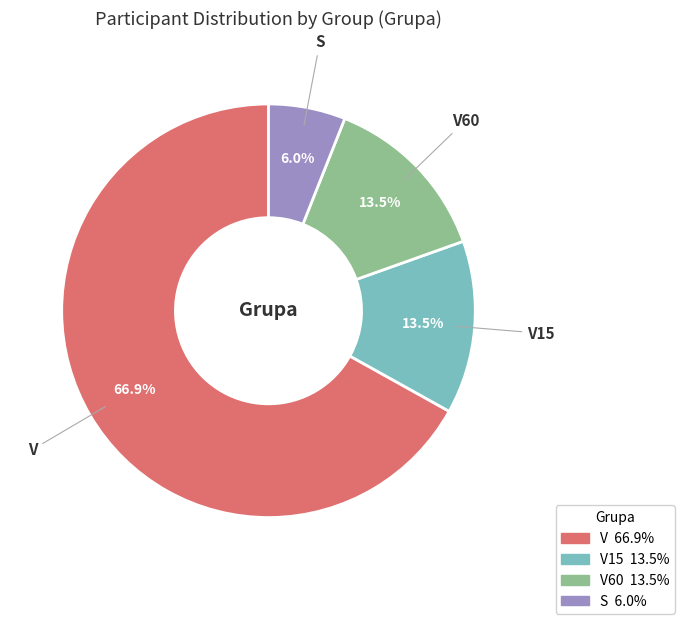

The S slice represents 6% of the pie. True or false?

True